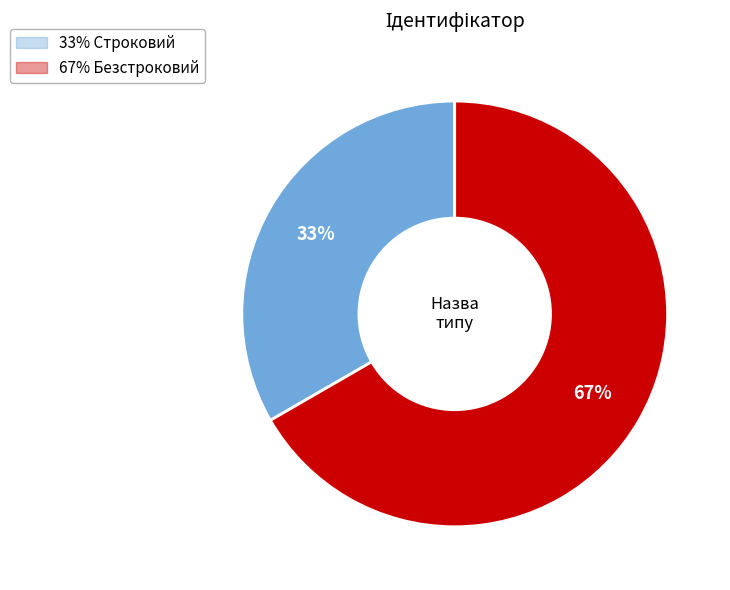

To the nearest percent, what is the average slice percentage?

50%